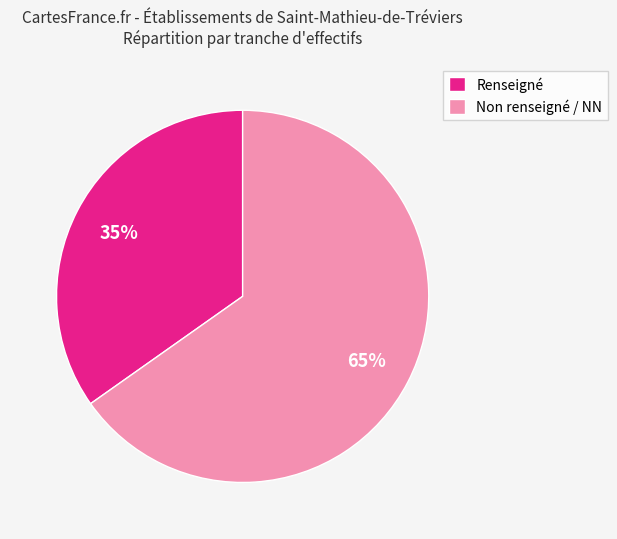

To the nearest percent, what is the difference between the largest and smallest slice percentages?

30%